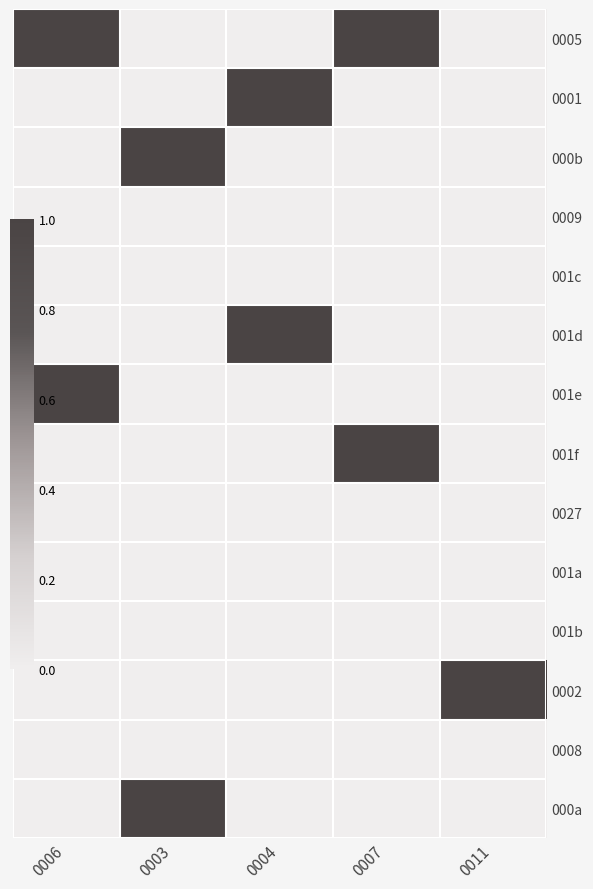

Reading left to right, list all the values displayed in this chart.

0005: 0006=1	0003=0	0004=0	0007=1	0011=0
0001: 0006=0	0003=0	0004=1	0007=0	0011=0
000b: 0006=0	0003=1	0004=0	0007=0	0011=0
0009: 0006=0	0003=0	0004=0	0007=0	0011=0
001c: 0006=0	0003=0	0004=0	0007=0	0011=0
001d: 0006=0	0003=0	0004=1	0007=0	0011=0
001e: 0006=1	0003=0	0004=0	0007=0	0011=0
001f: 0006=0	0003=0	0004=0	0007=1	0011=0
0027: 0006=0	0003=0	0004=0	0007=0	0011=0
001a: 0006=0	0003=0	0004=0	0007=0	0011=0
001b: 0006=0	0003=0	0004=0	0007=0	0011=0
0002: 0006=0	0003=0	0004=0	0007=0	0011=1
0008: 0006=0	0003=0	0004=0	0007=0	0011=0
000a: 0006=0	0003=1	0004=0	0007=0	0011=0